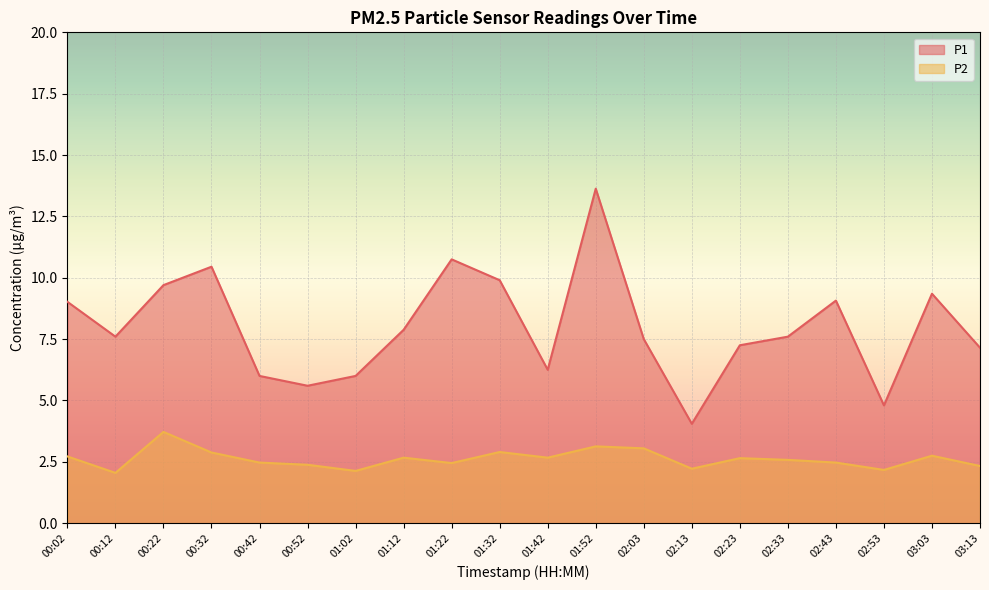

True or false: P1 and P2 cross at least once.

False